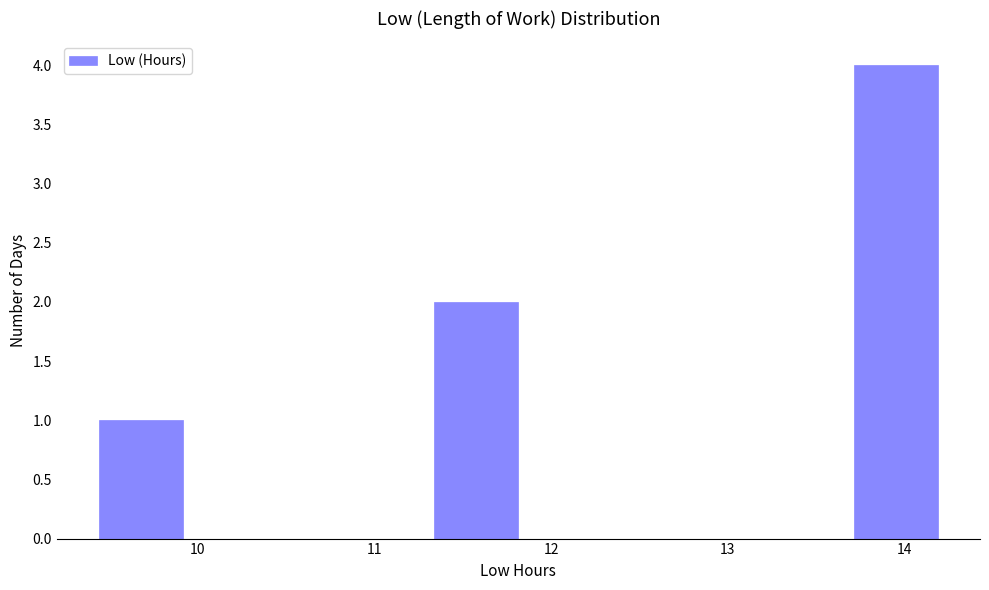

How tall is the bar that spans 11.3 to 11.8 on the x-axis? Neither the bar edges nor the heights are printed on the chart, so give them approximately, as read against the axes.

2